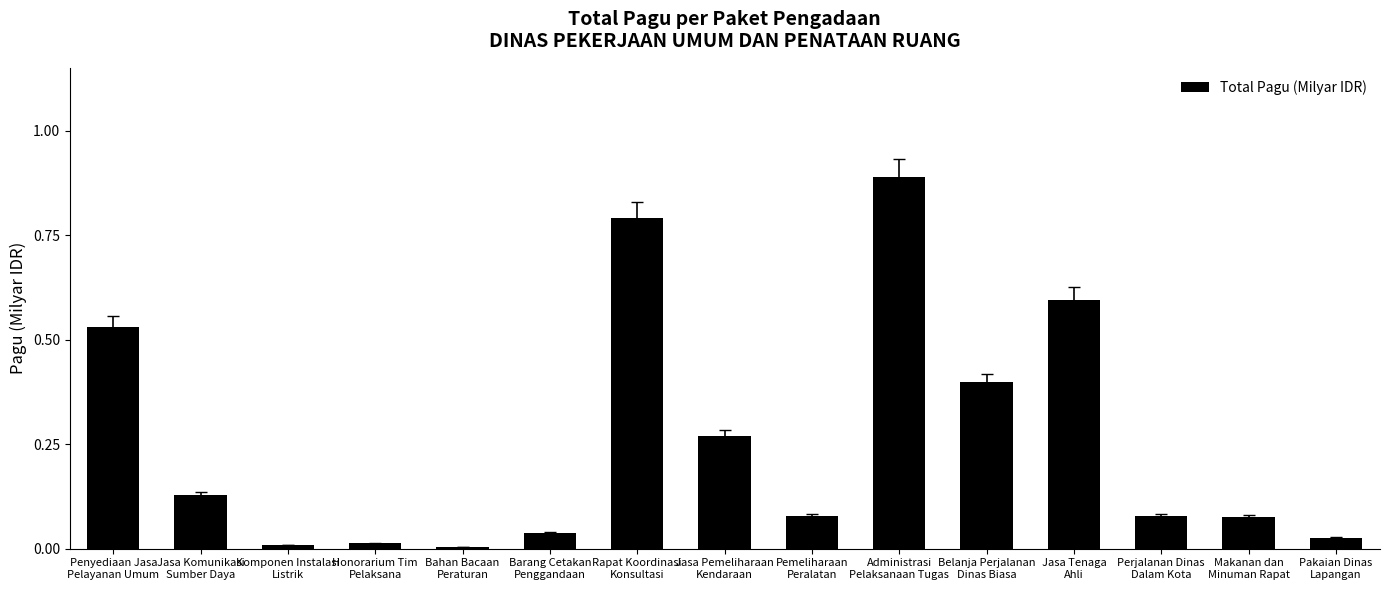

What is the change in value from Penyediaan Jasa
Pelayanan Umum to Barang Cetakan
Penggandaan?

-0.5